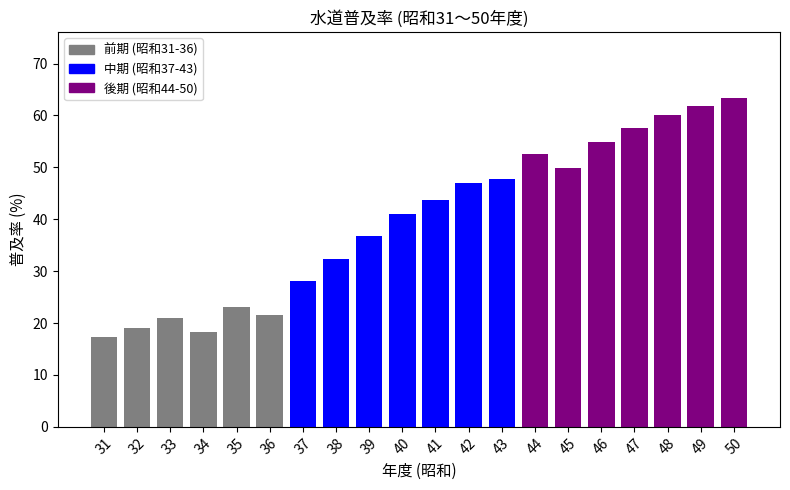

Is it true that the value at 37 is 15.8?

False